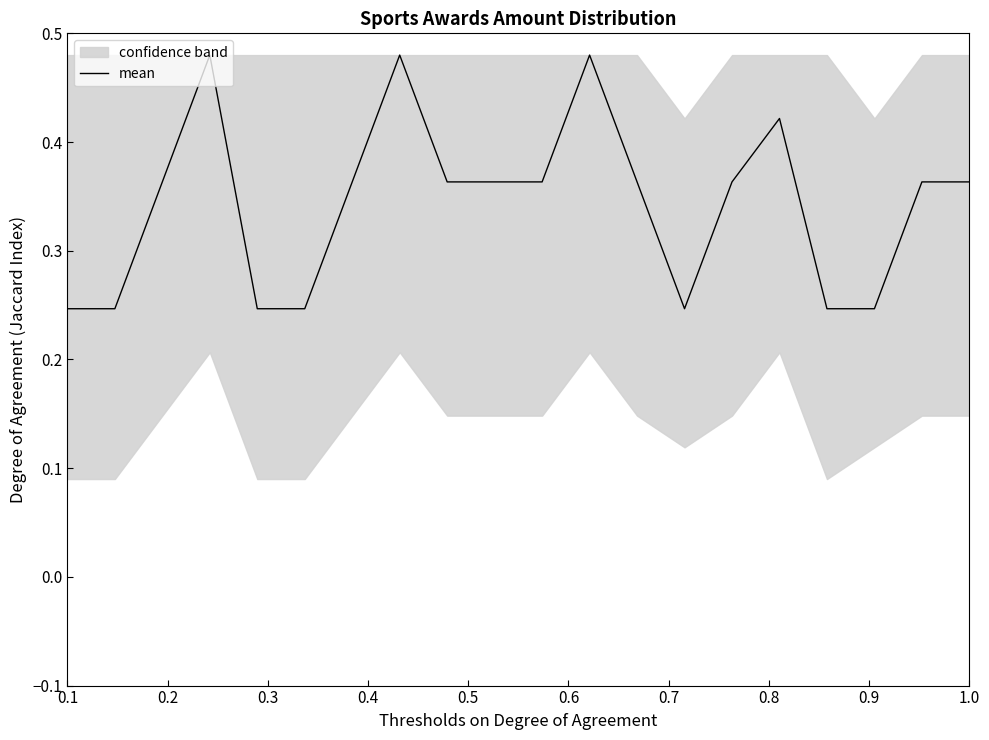

Reading left to right, extract all data points from this chart.

0.2	0.2	0.4	0.5	0.2	0.2	0.4	0.5	0.4	0.4	0.4	0.5	0.4	0.2	0.4	0.4	0.2	0.2	0.4	0.4